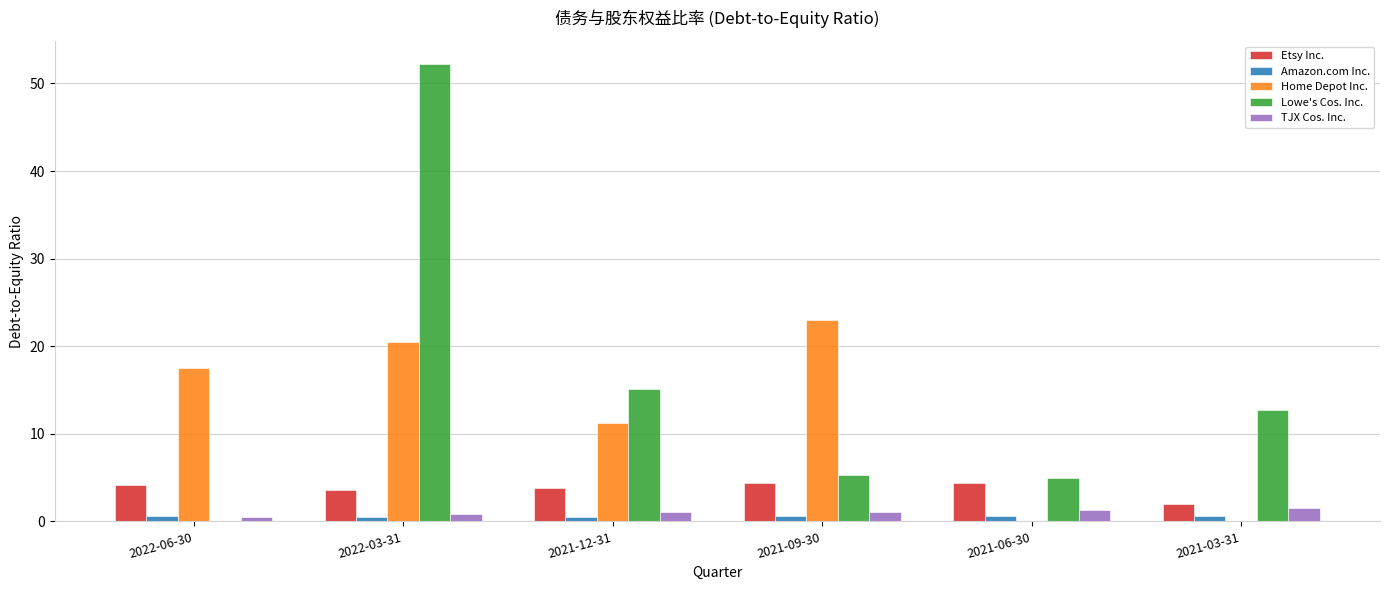

Is it true that Lowe's Cos. Inc. equals 1.8 at 2021-09-30?

False